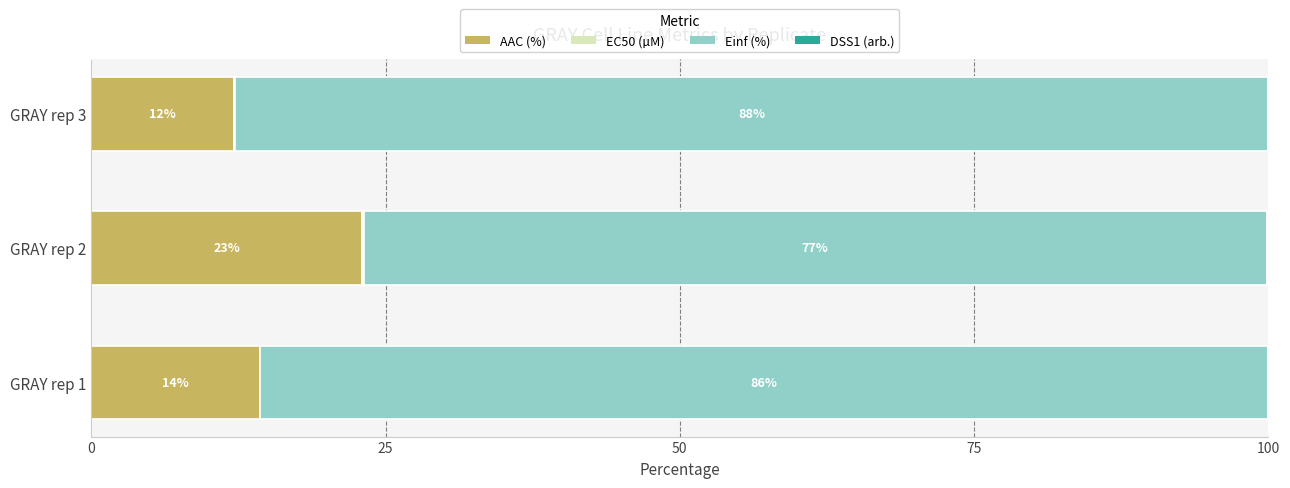

What is the total value across all series at GRAY rep 1?

100.0